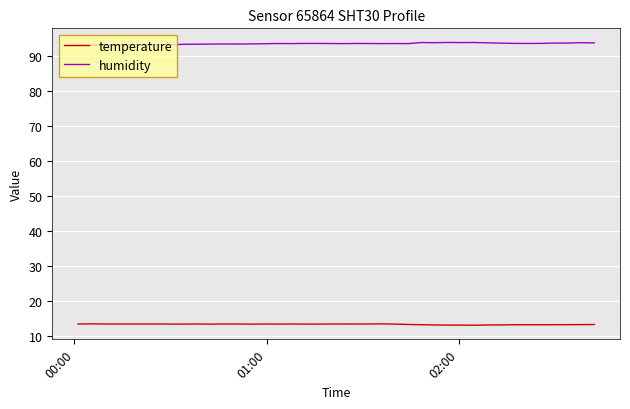

True or false: temperature and humidity cross at least once.

False